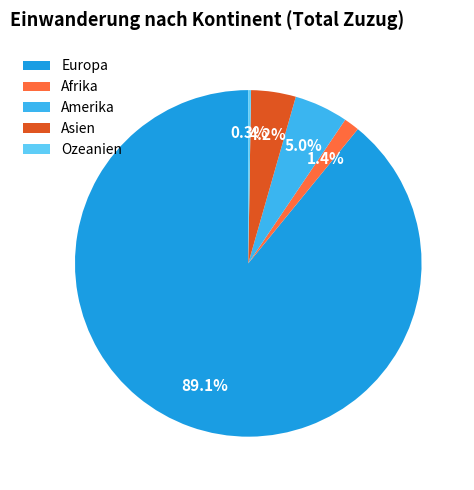

To the nearest percent, what is the difference between the largest and smallest slice percentages?

89%